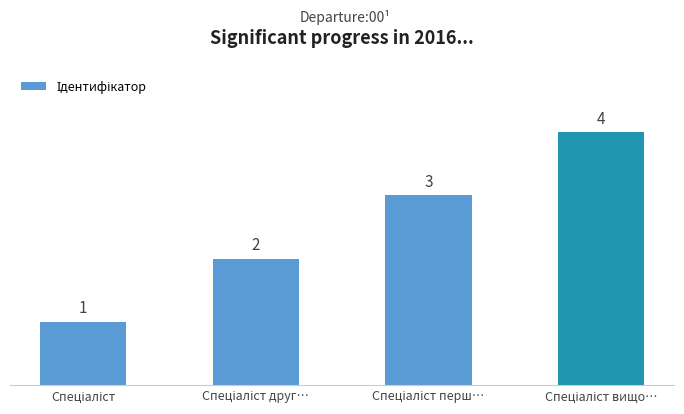

What is the difference between the maximum and minimum values?

3